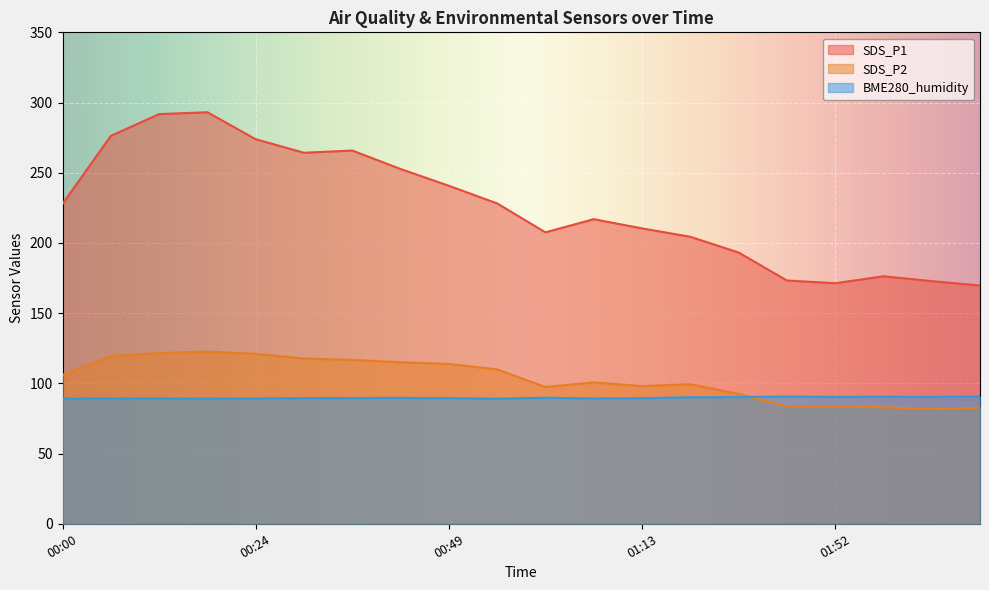

What is the spread (max minus min) of values at 02:10?

87.1